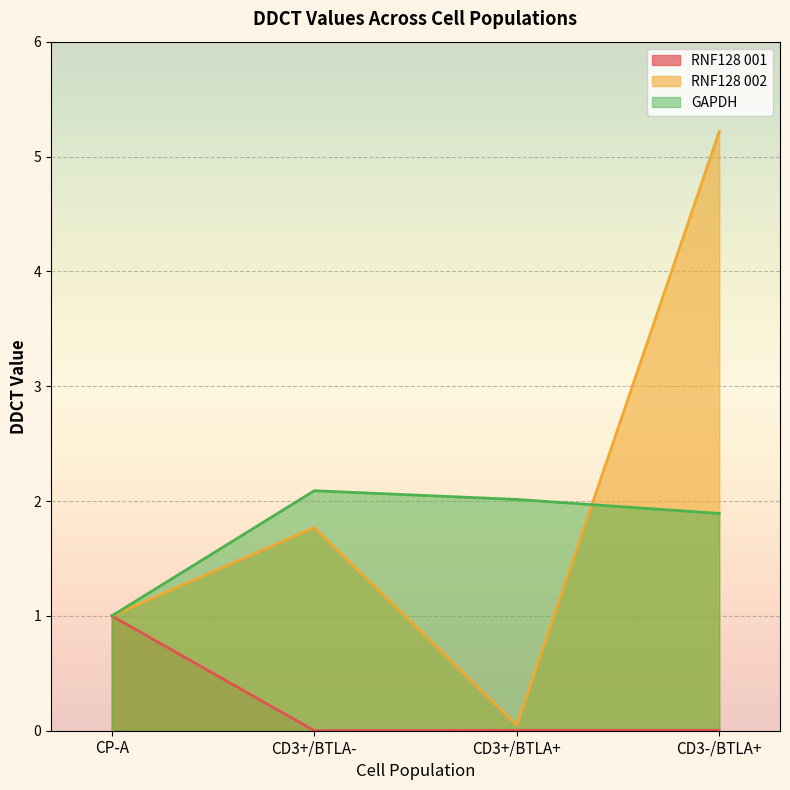

Where do GAPDH and RNF128 002 first cross each other?

CD3+/BTLA+ and CD3-/BTLA+